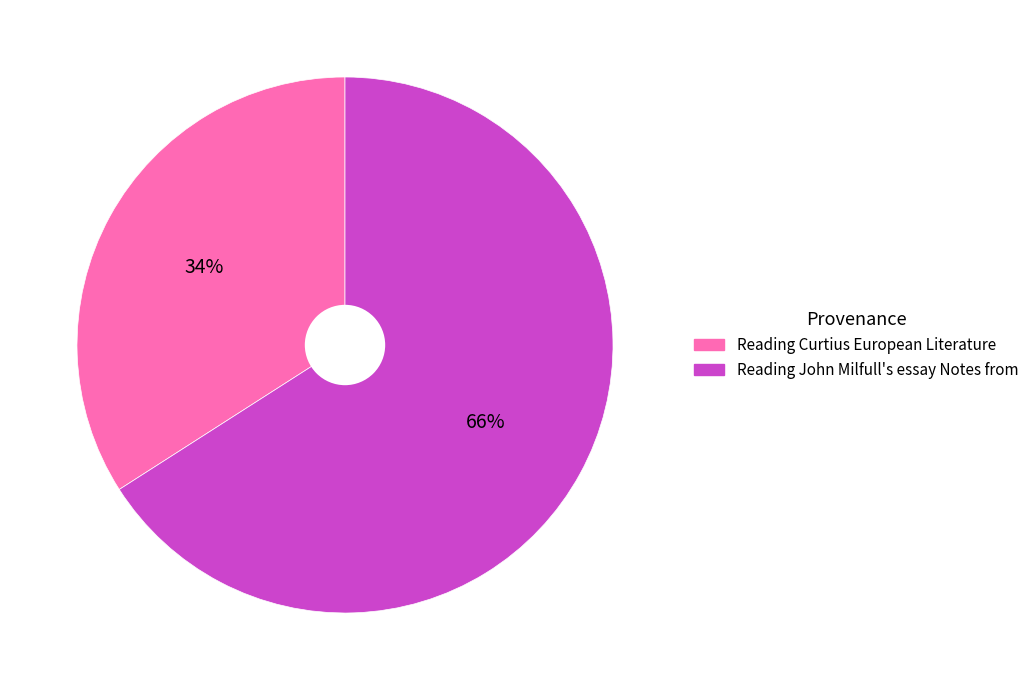

The Reading Curtius European Literature slice represents 46% of the pie. True or false?

False